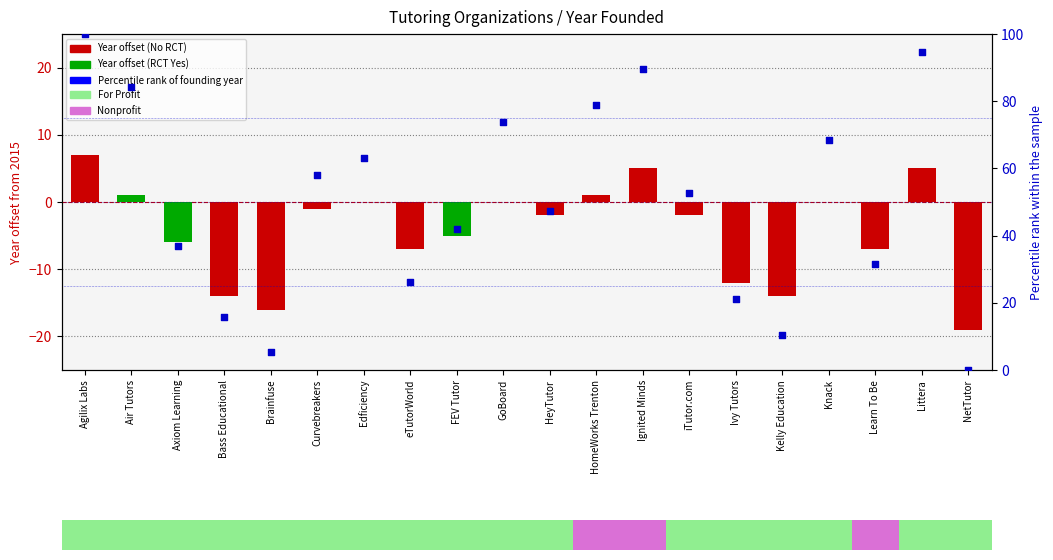

Is the value of Year offset from 2015 at eTutorWorld greater than the value of Percentile rank of founding year at NetTutor?

No